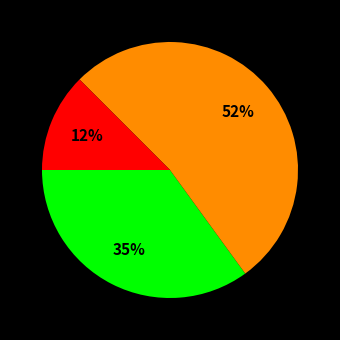

Is there any slice that represents more than half of the pie?

Yes